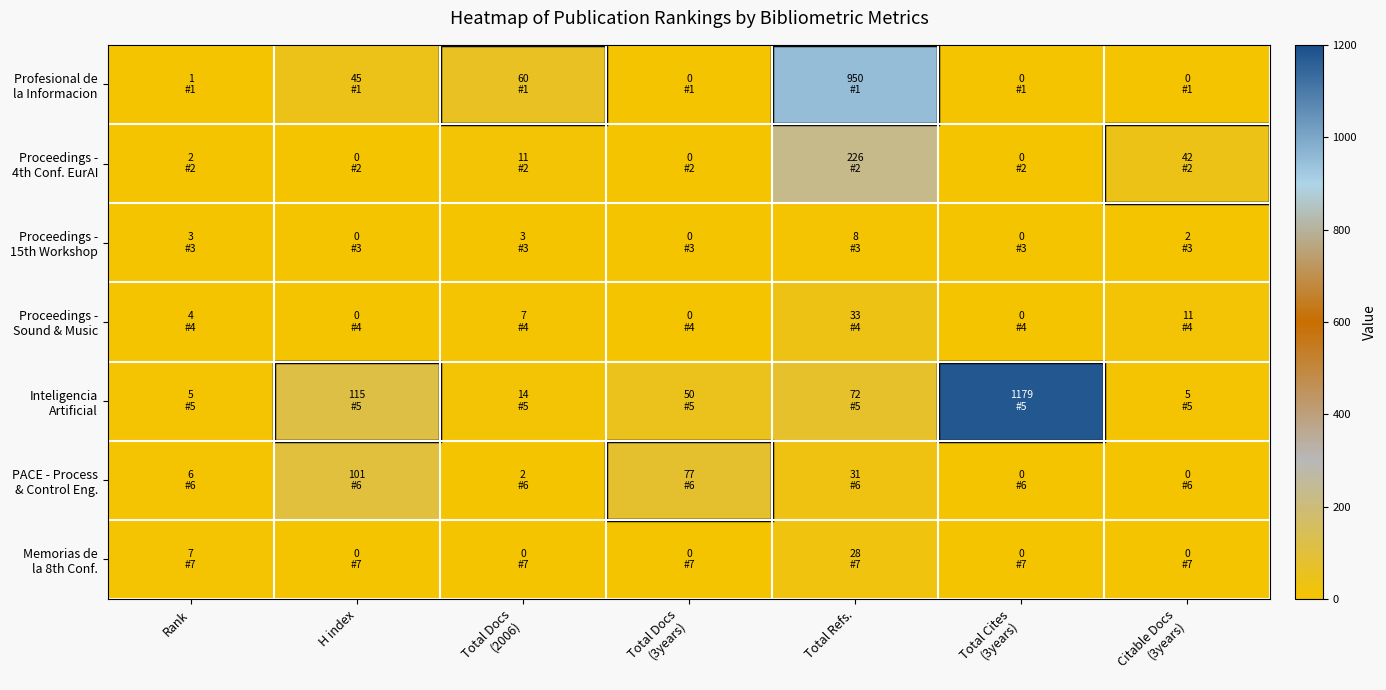

Which series changed the most between H index and Citable Docs (3years)?

Inteligencia Artificial